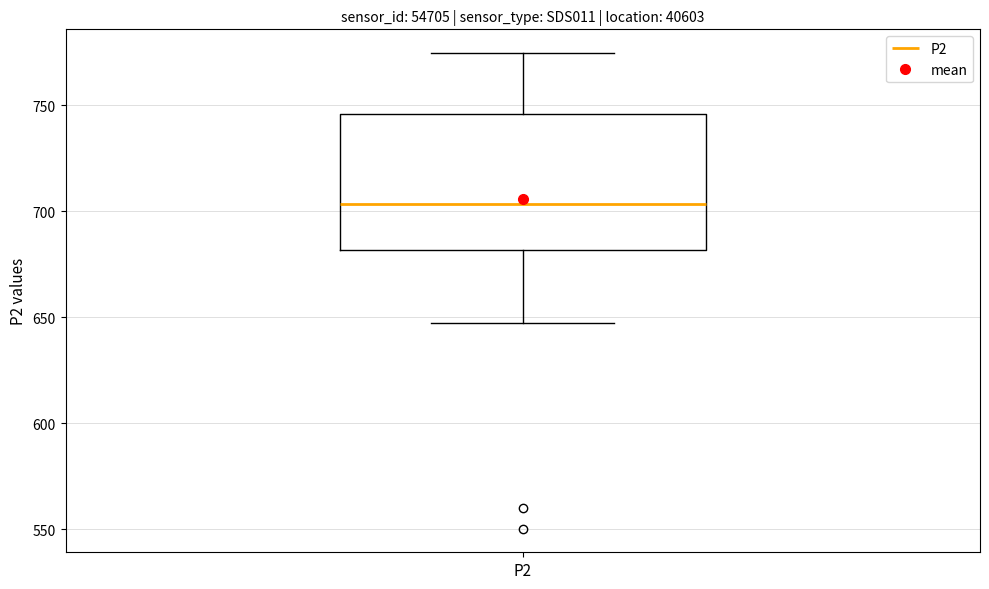

Where does the upper whisker of the box for P2 end on the y-axis? The values are not printed on the chart, so give them approximately, as read against the axis.

775